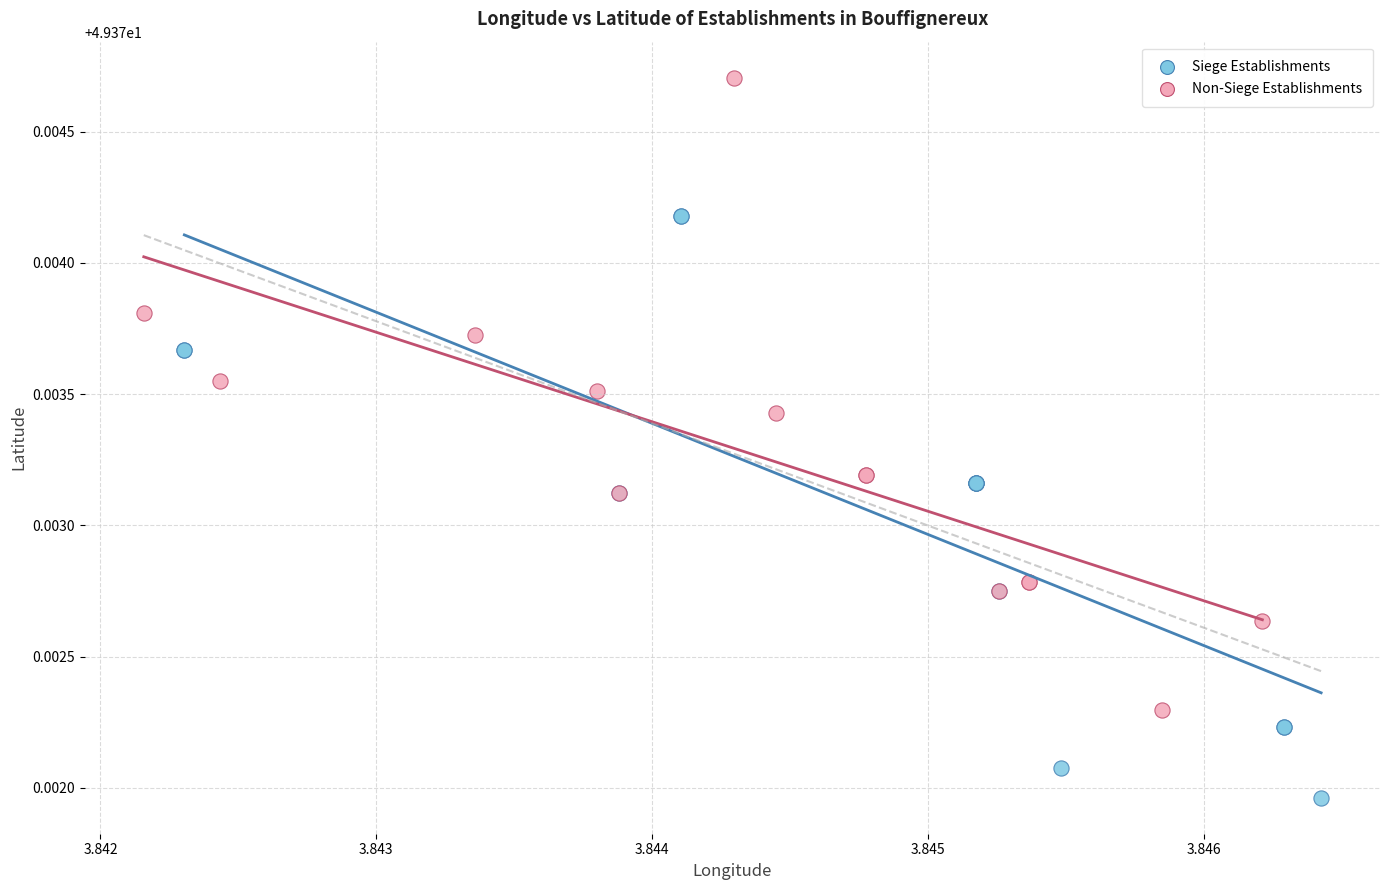

Which series reaches the maximum Y coordinate?

Non-Siege Establishments